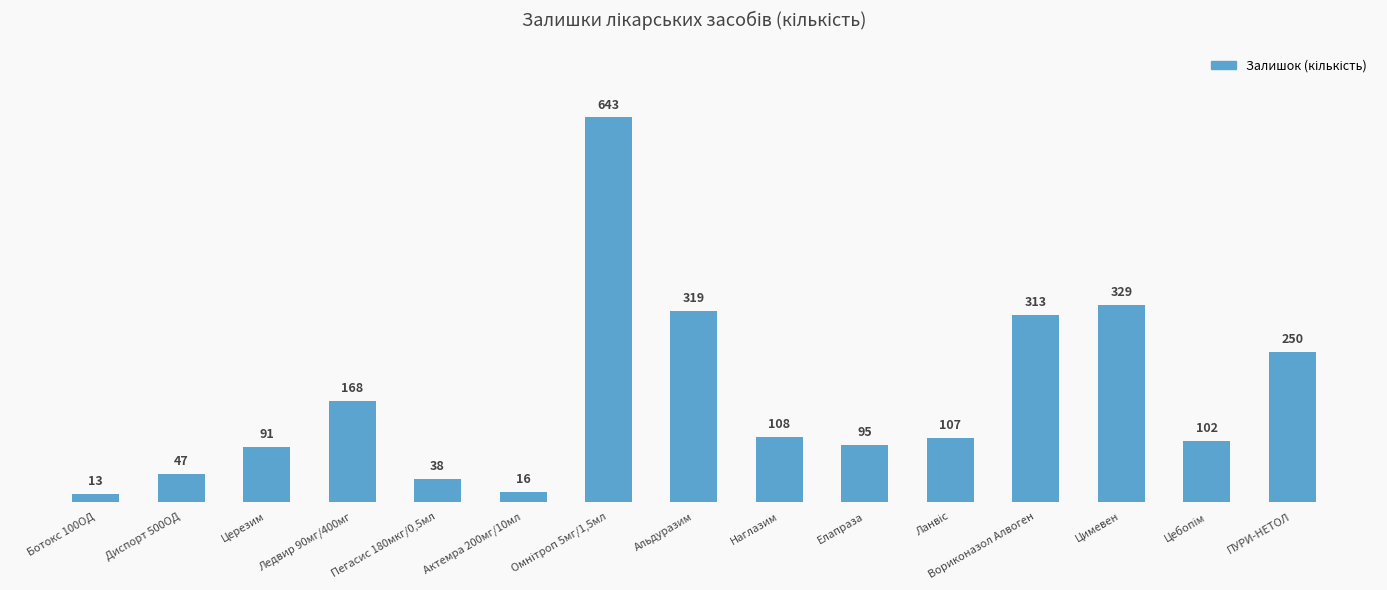

Which category has the lowest value across all series?

Ботокс 100ОД